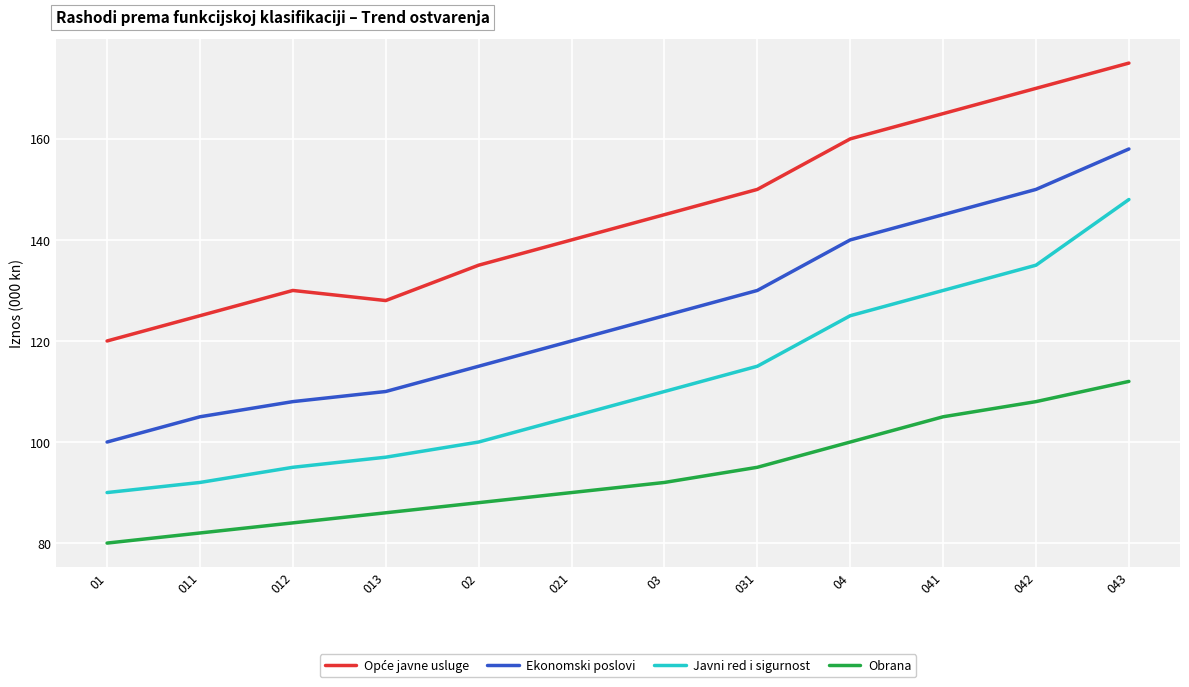

What position from the right is 012?

10